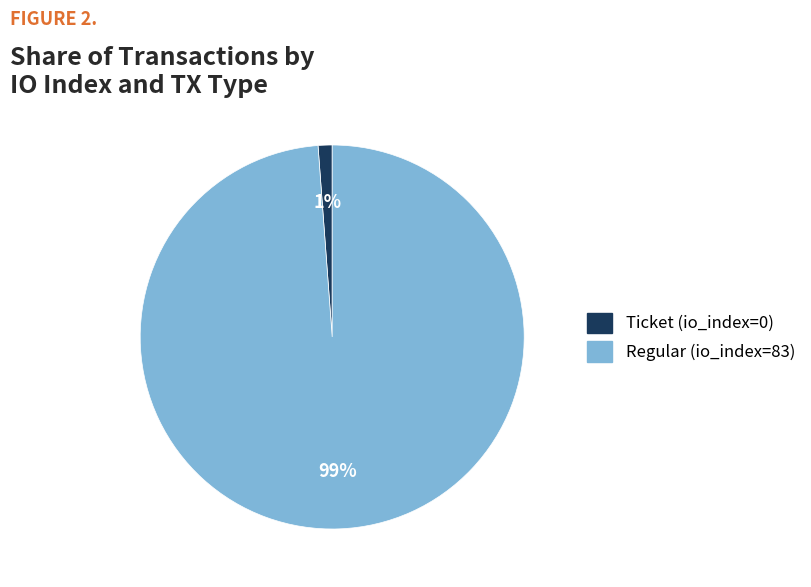

The Ticket (io_index=0) slice represents 1% of the pie. True or false?

True